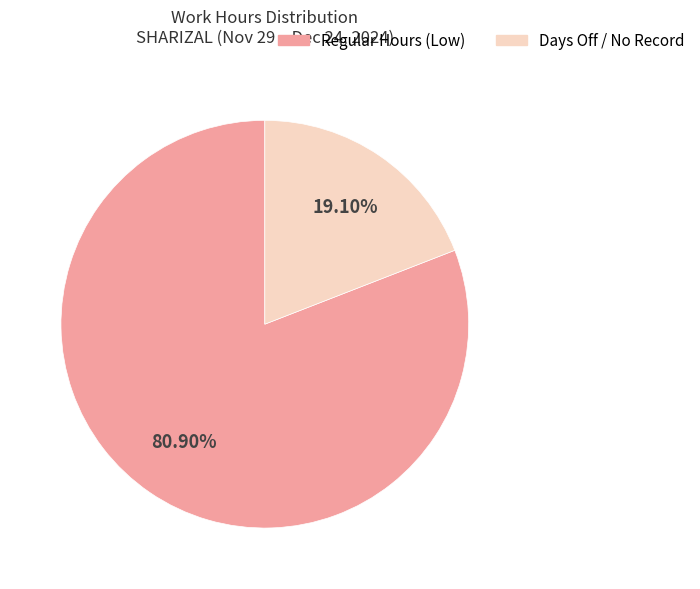

How many slices are in this pie chart?

2